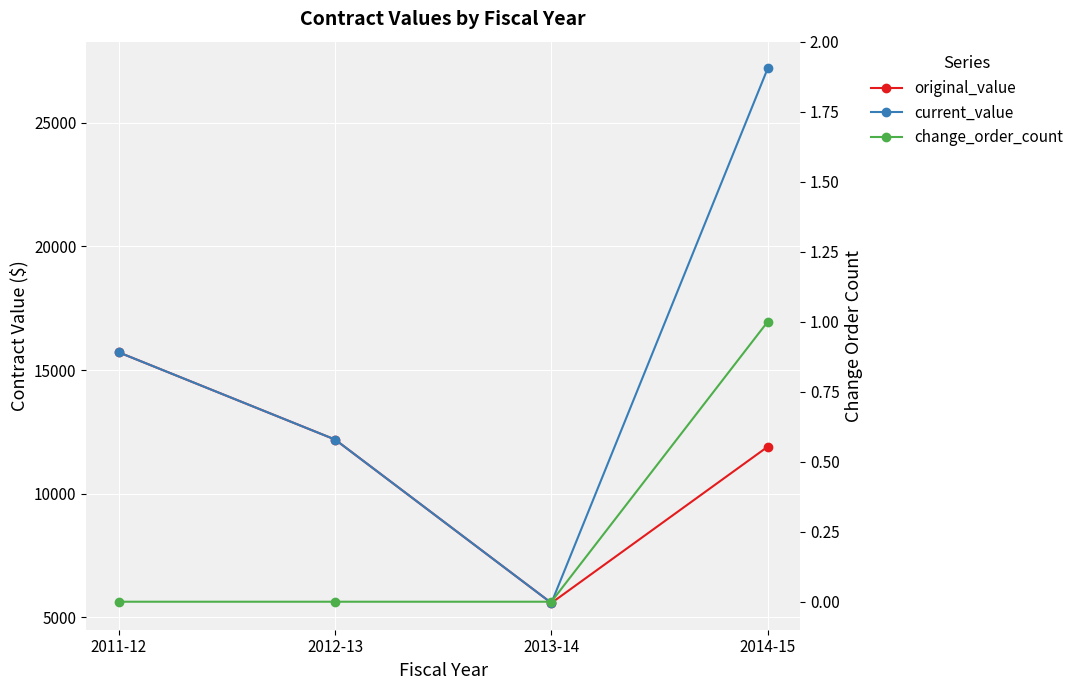

True or false: original_value and change_order_count intersect in this chart.

False